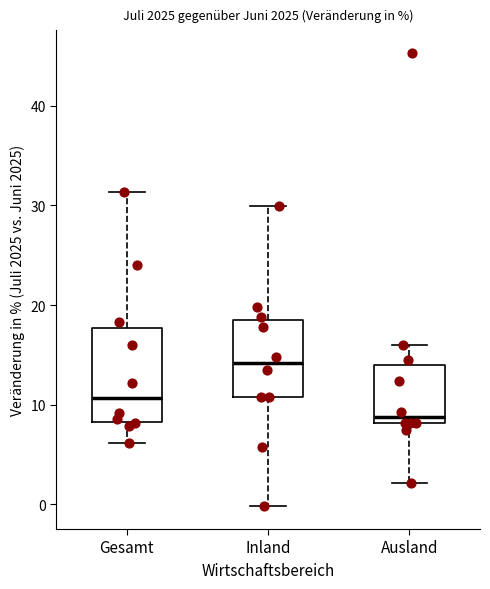

Reading left to right, transcribe this box plot: for each box, give where its median line is, the range the box spans, and where its two whiskers end, as read against the y-axis. The values are not printed on the chart, so give them approximately, as read against the axis.

Gesamt: median 11, box 8 to 18, whiskers 6 to 31
Inland: median 14, box 11 to 19, whiskers 0 to 30
Ausland: median 9, box 8 to 14, whiskers 2 to 16